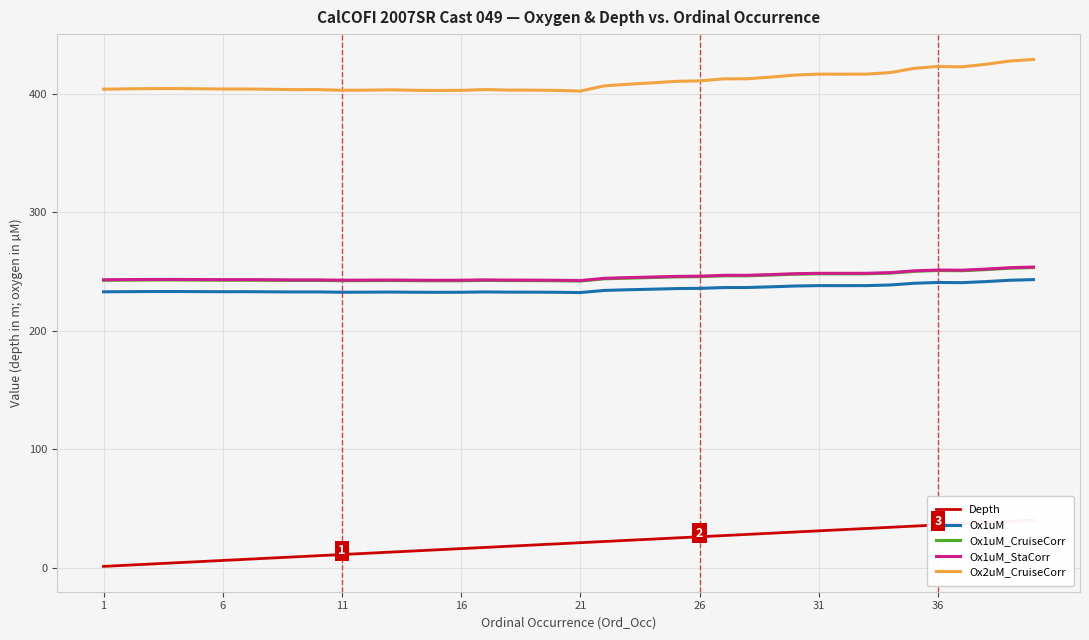

True or false: Ox1uM has a value of 313.2 at 16.

False